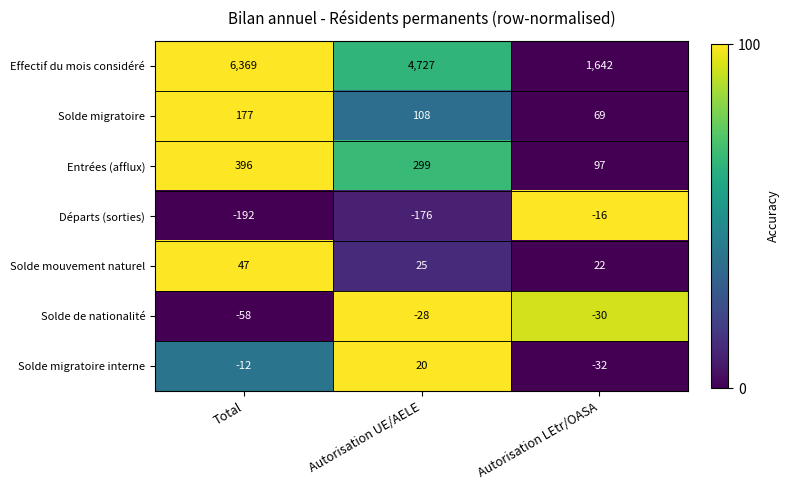

What is the difference between the Effectif du mois considéré values at Autorisation UE/AELE and Autorisation LEtr/OASA?

3085